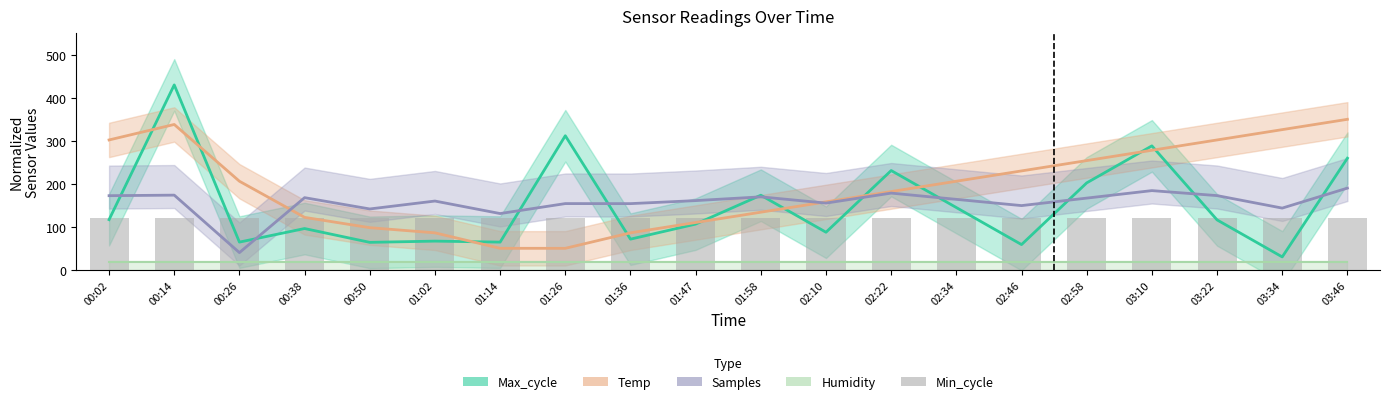

Where is Temp nearest to the value 200?

00:26